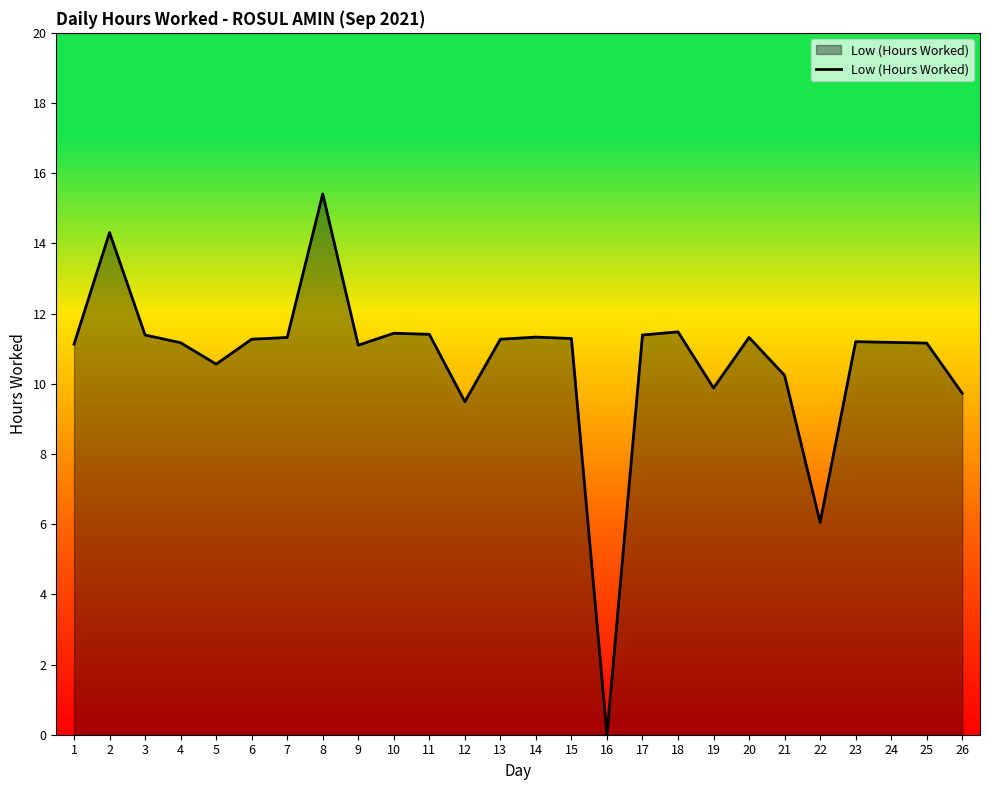

What is the difference between the maximum and minimum values?

15.4